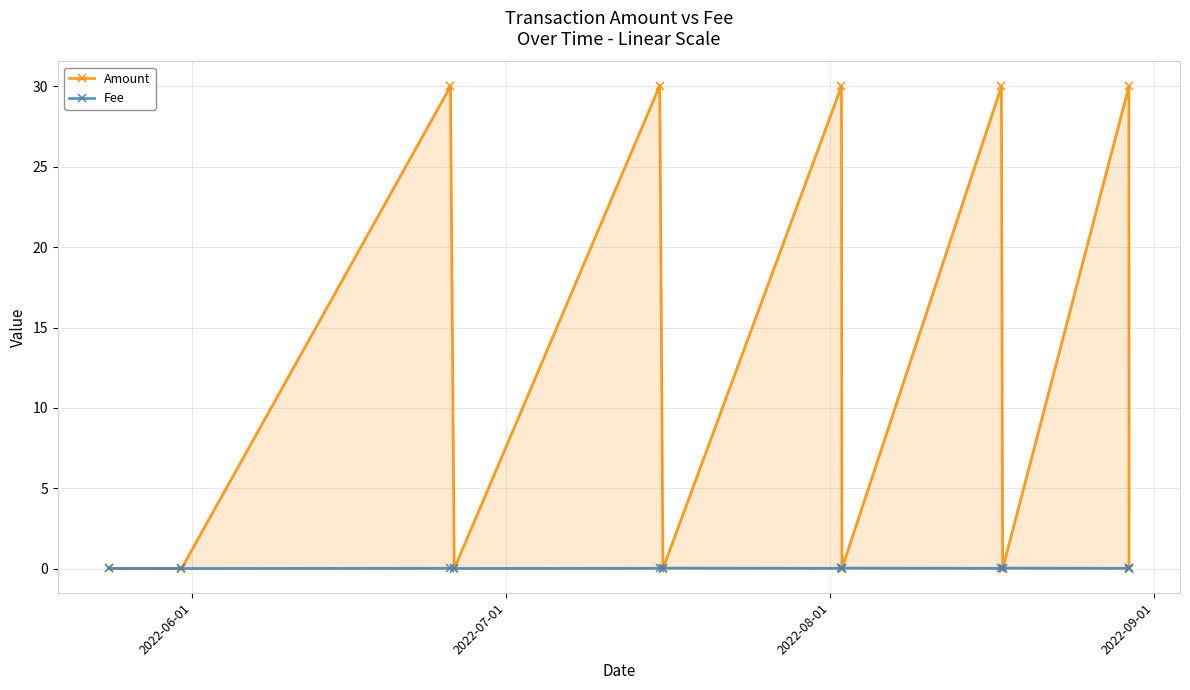

How many times do Fee and Amount cross each other?

10